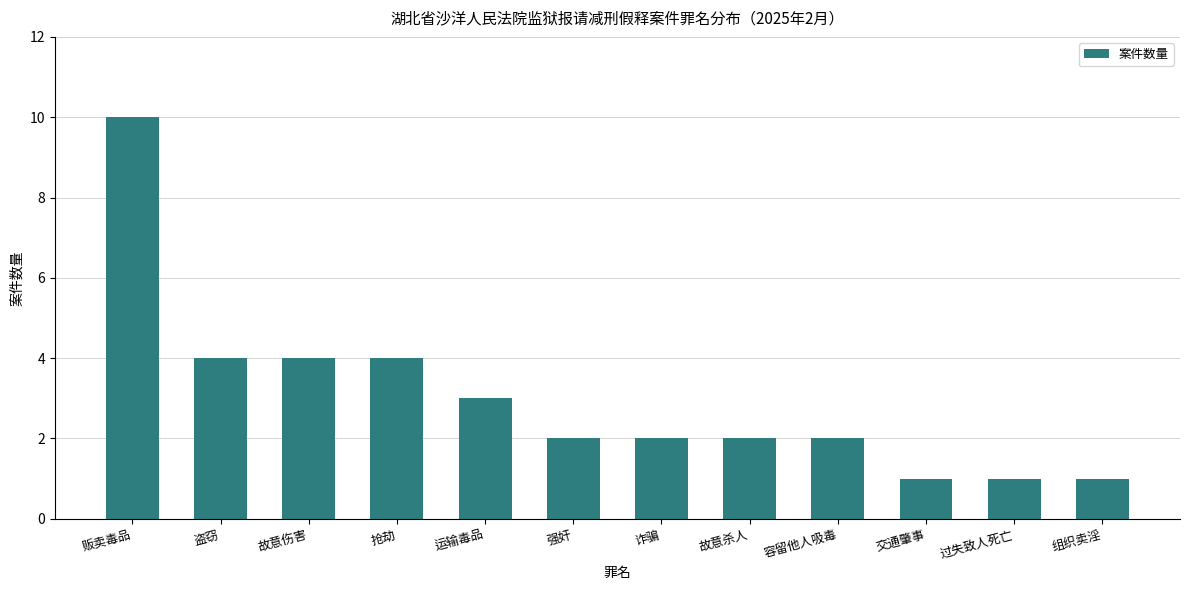

Count the number of data series in this chart.

1